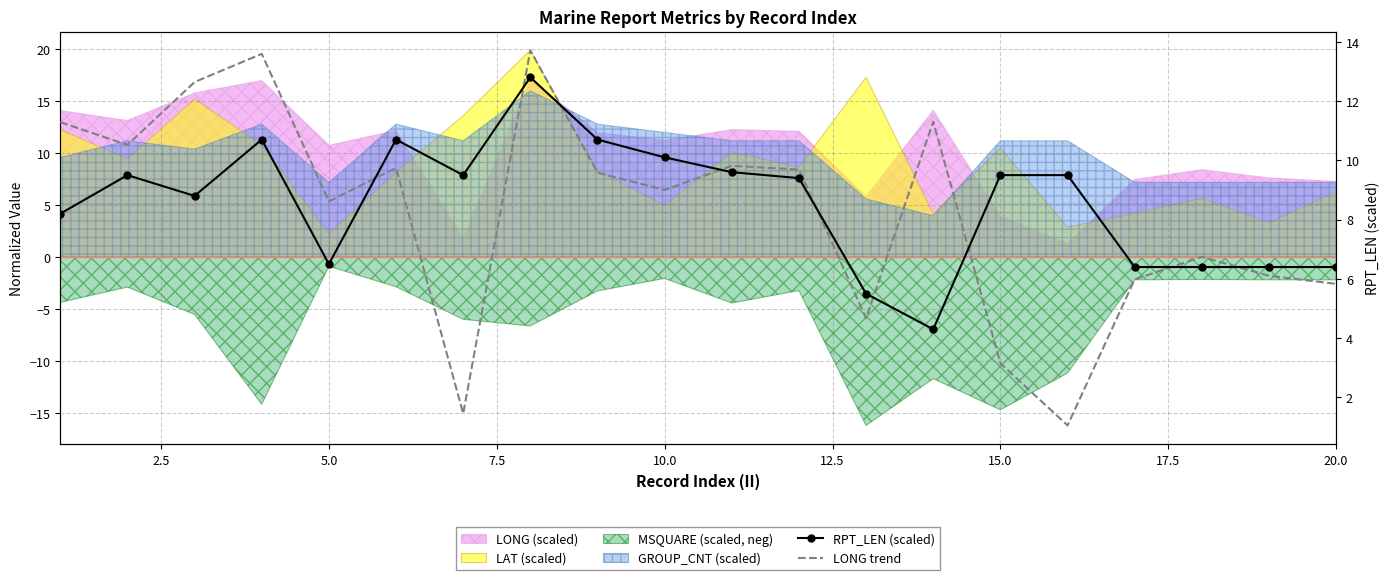

What is the sum of all LONG trend values?

164.5